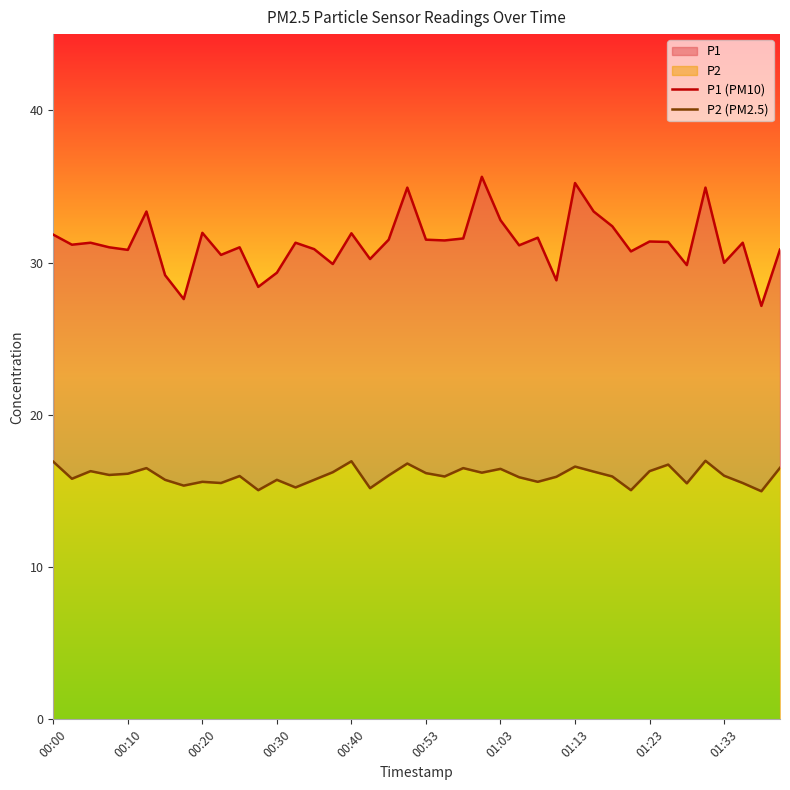

What is the difference between the maximum and minimum values in the P1 (PM10) series?

8.5